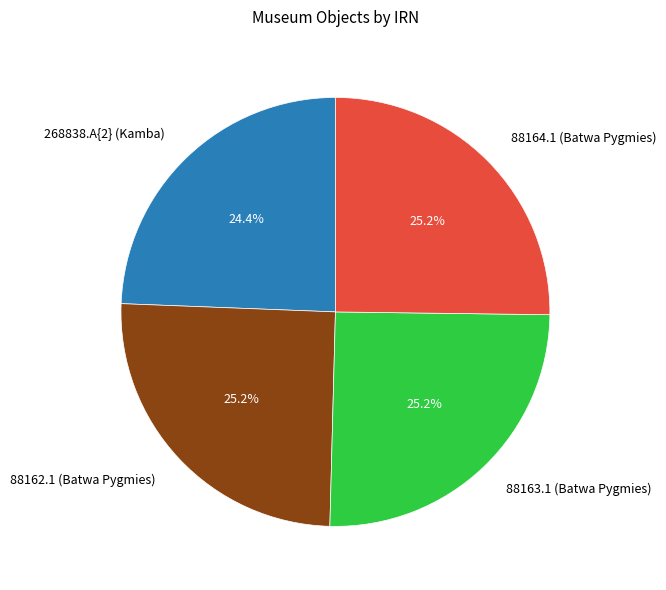

Is it true that 268838.A{2} (Kamba) is 24% of the pie?

True